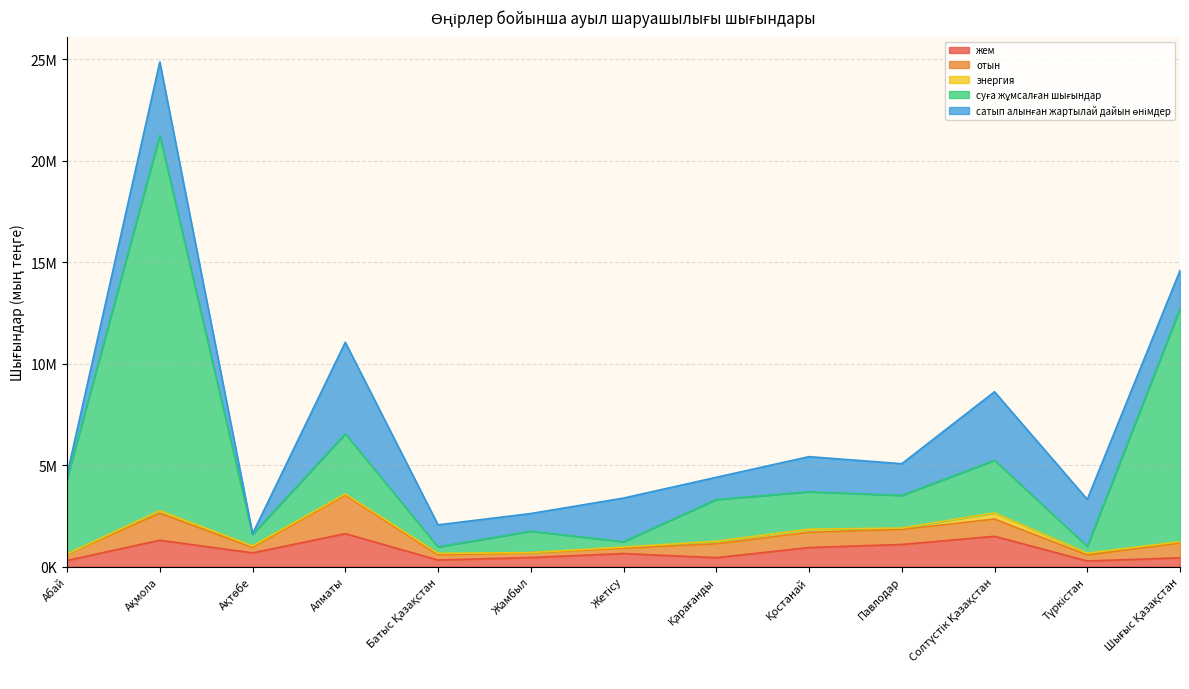

What is the difference between the highest and lowest values at Батыс Қазақстан?

1014277